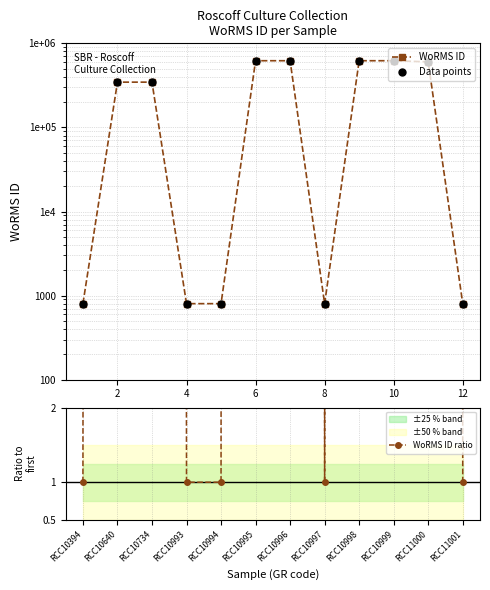

At how many categories does at least one series exceed 192640?

7